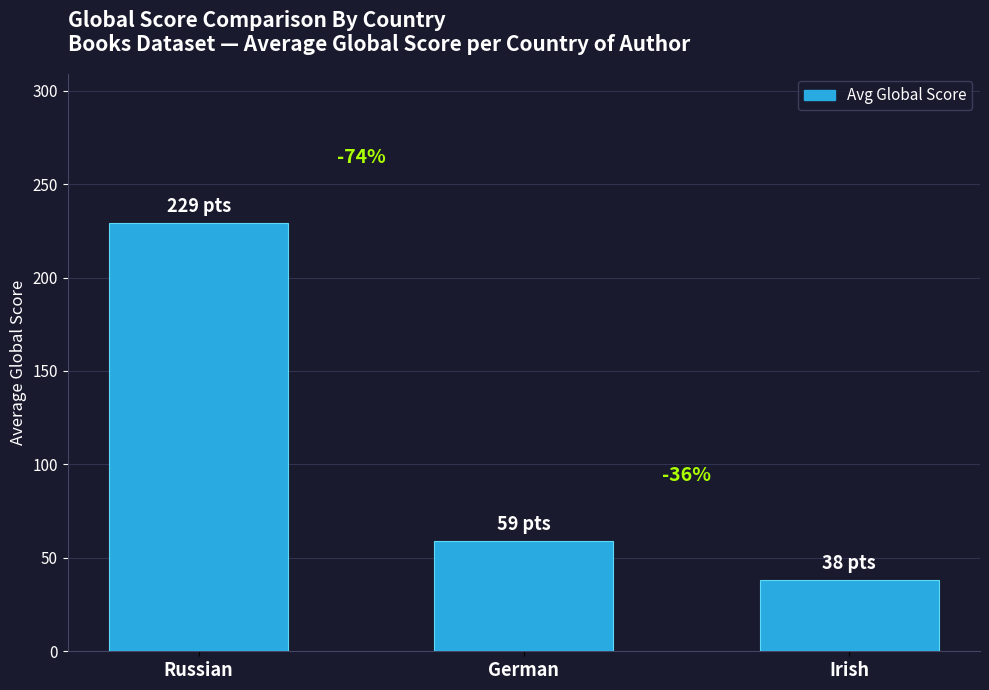

How many bars are there in total?

3